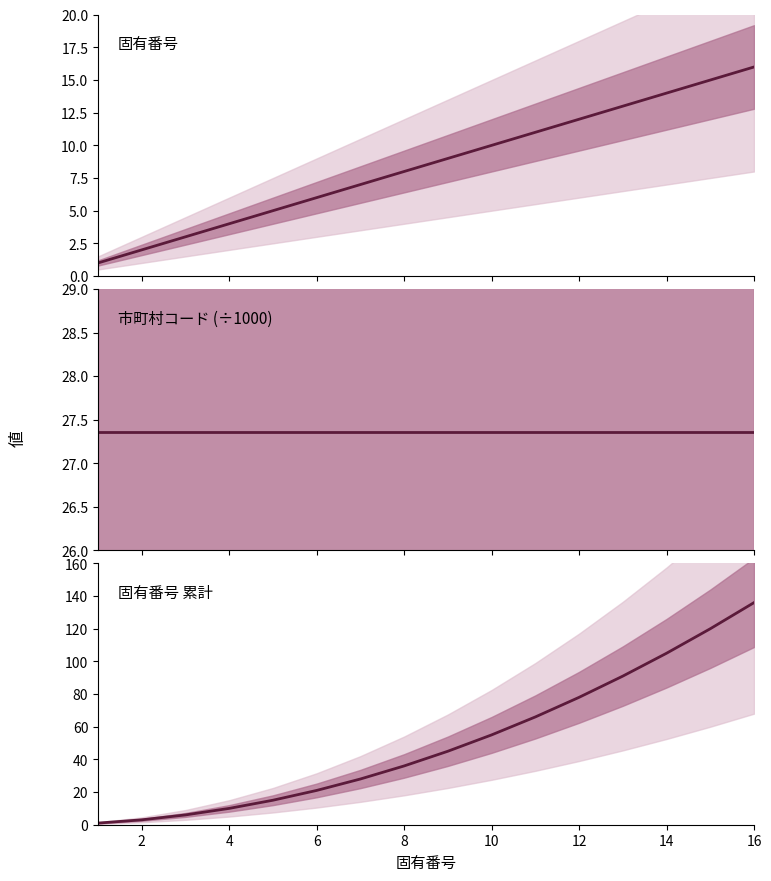

Which series has the largest total across all categories?

固有番号 累計